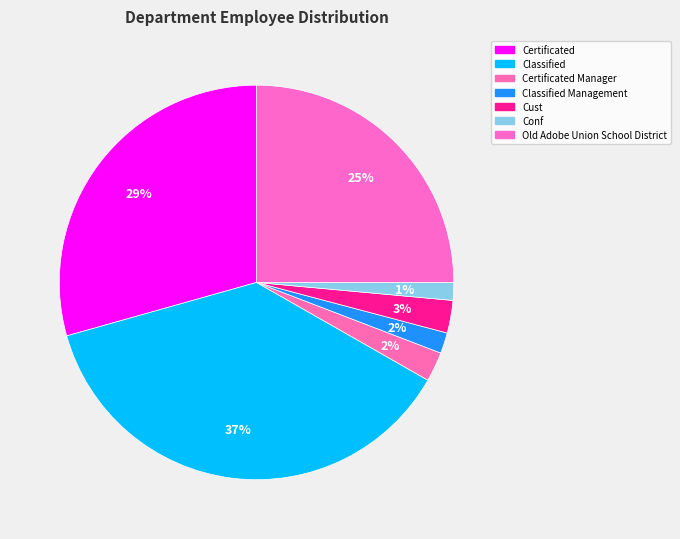

How many slices are in this pie chart?

7